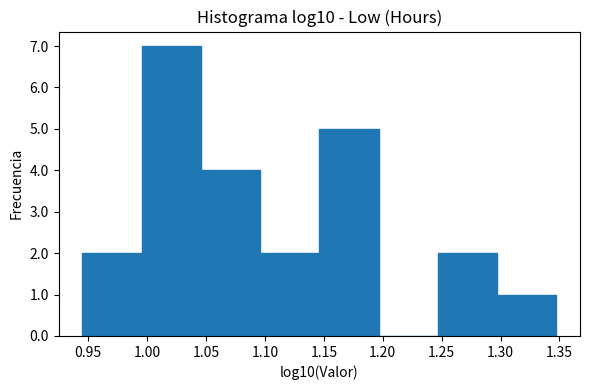

Reading left to right, list every bar in this chart as the range it spans on the x-axis followed by its height. Neither the bar edges nor the heights are printed on the chart, so give them approximately, as read against the axes.

0.945 to 0.995: 2
0.995 to 1.045: 7
1.045 to 1.095: 4
1.095 to 1.145: 2
1.145 to 1.195: 5
1.195 to 1.245: 0
1.245 to 1.295: 2
1.295 to 1.345: 1